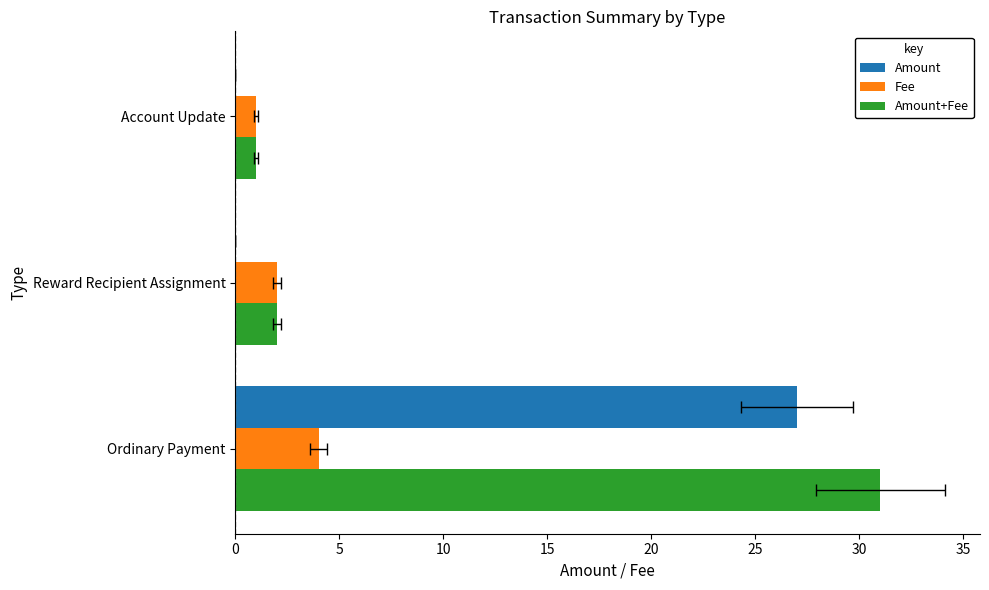

Rank the series by their maximum value, from highest to lowest.

Amount+Fee, Amount, Fee